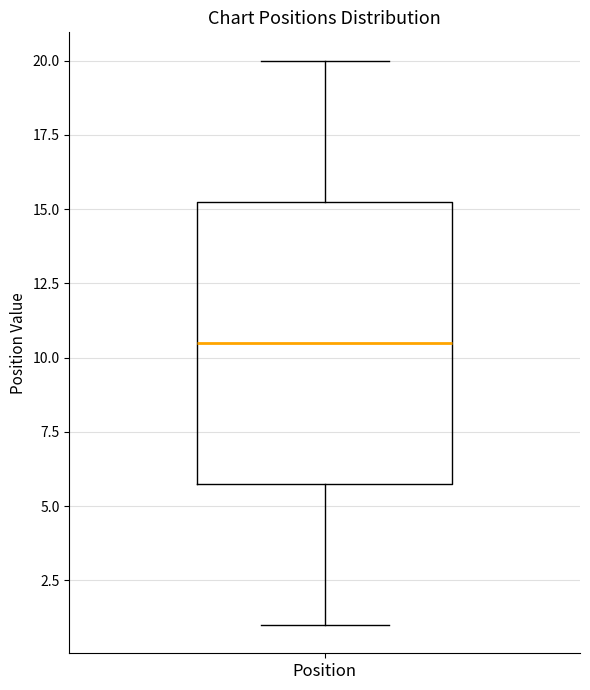

Transcribe this box plot: give where the median line is, the range the box spans, and where the two whiskers end, as read against the y-axis. The values are not printed on the chart, so give them approximately, as read against the axis.

median 10.5, box 6.0 to 15.5, whiskers 1.0 to 20.0